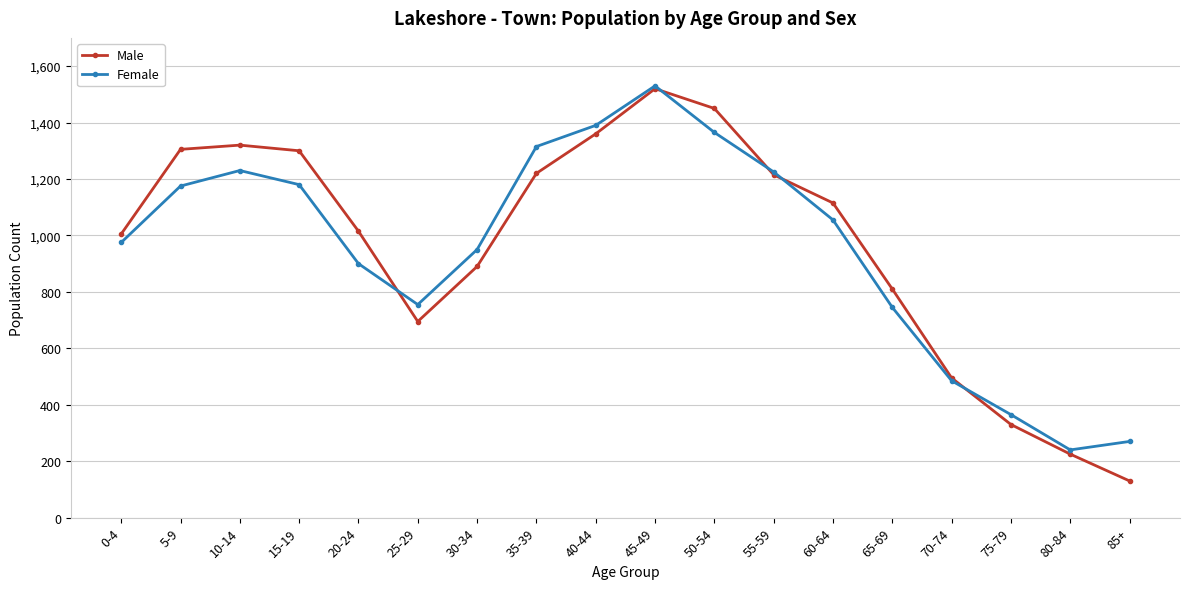

What is the sum of the Female values at 20-24 and 30-34?

1850